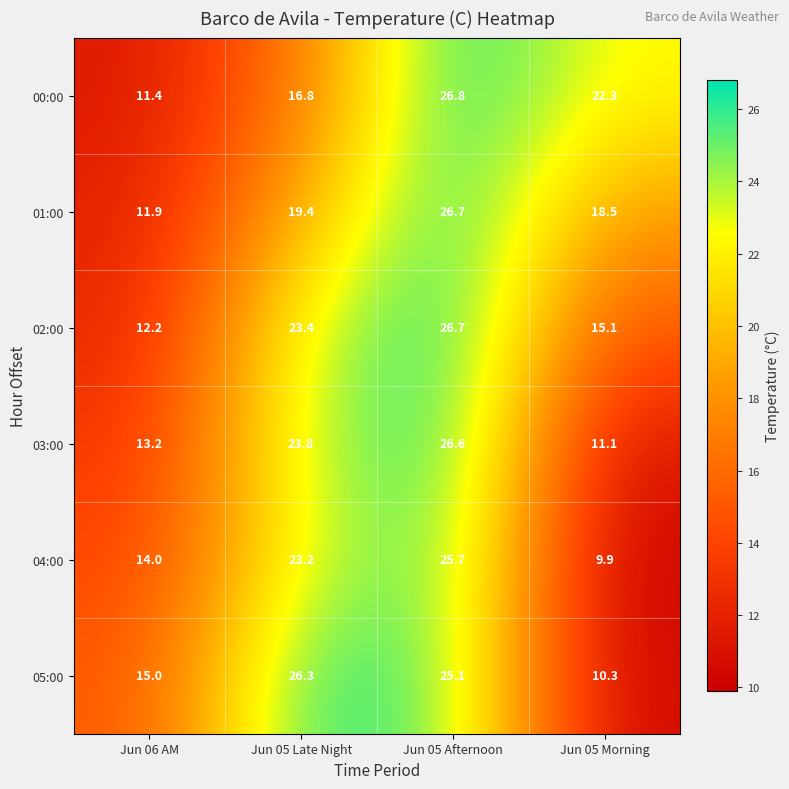

Which series has the widest spread of values?

05:00